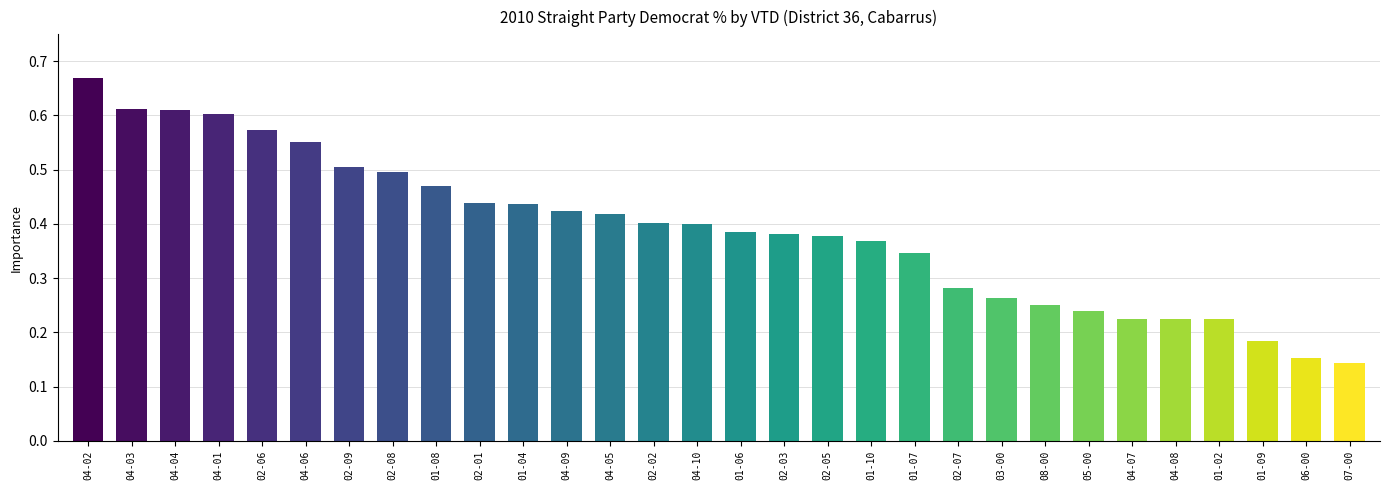

Which category has the highest value across all series?

04-02